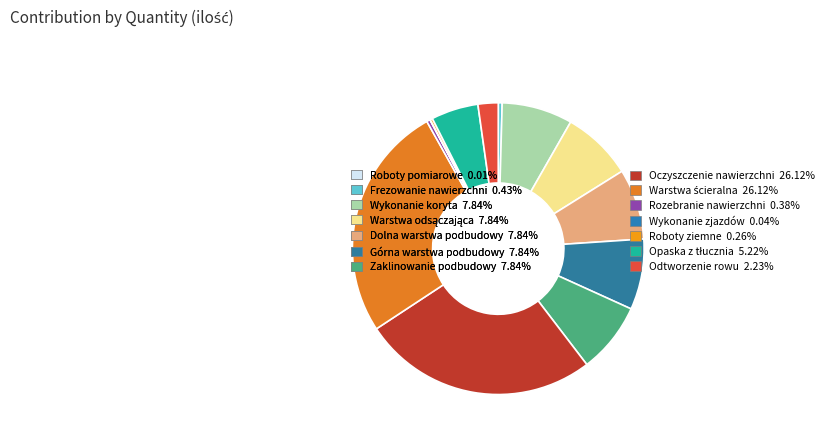

How many segments does this pie chart have?

14